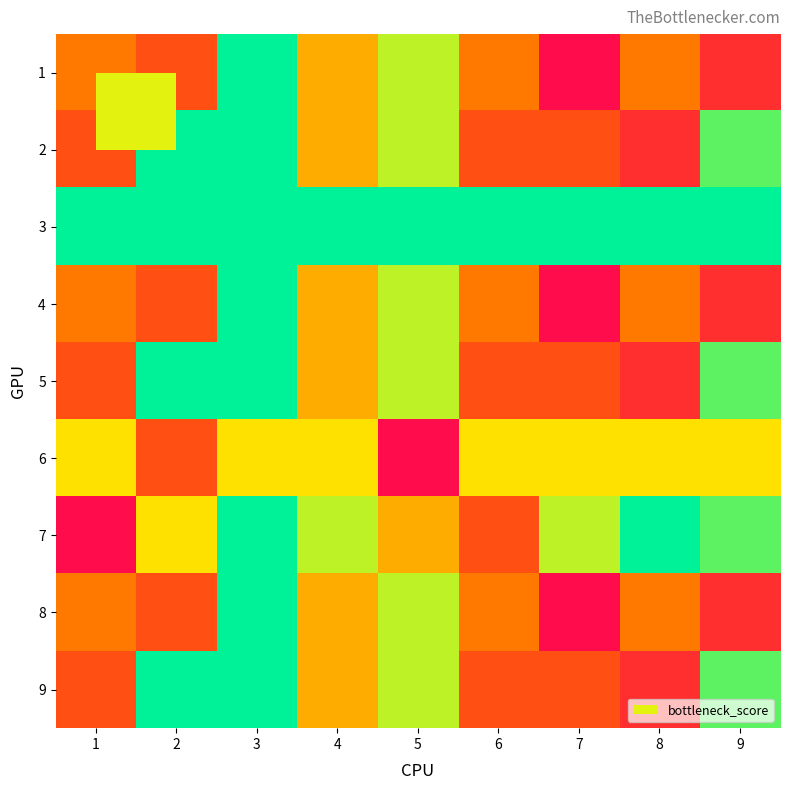

Which category has the lowest value across all series?

7